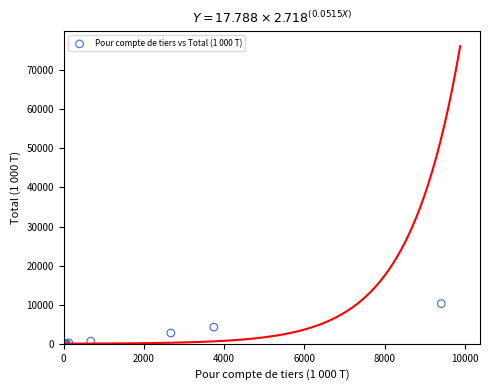

What Y value in the scatter plot is closest to 5142?

4251.8